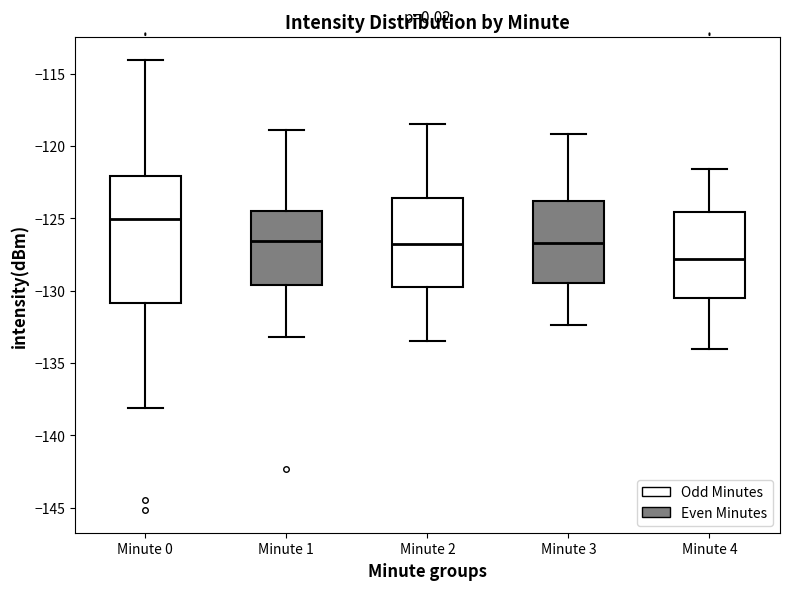

Which box is the tallest, from its lower edge to its upper edge?

Minute 0